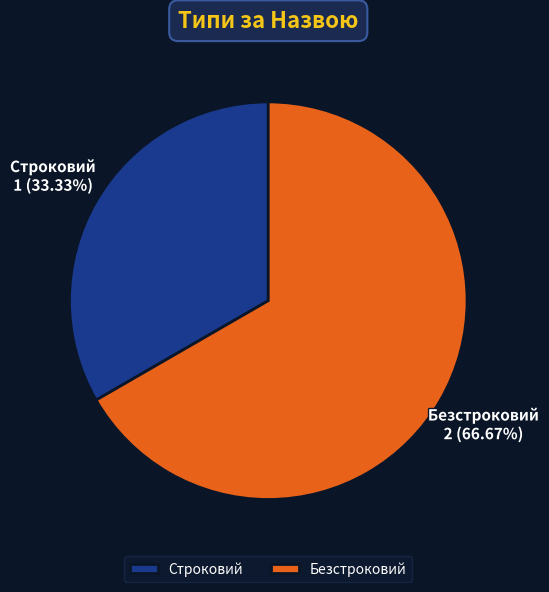

To the nearest percent, what is the combined percentage of Строковий and Безстроковий?

100%